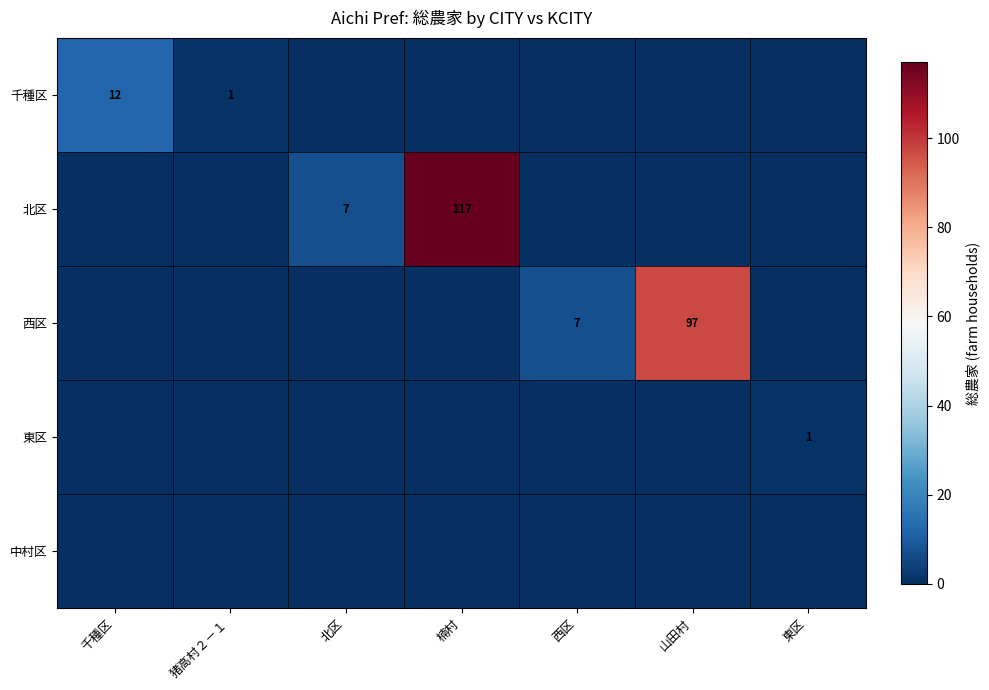

Is it true that 千種区 equals 18 at 千種区?

False